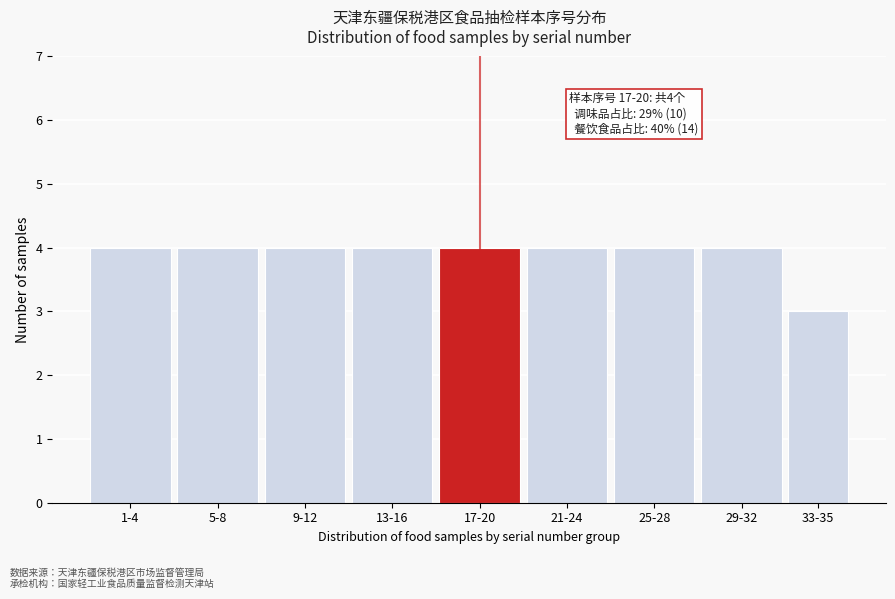

Reading left to right, extract all data points from this chart.

4	4	4	4	4	4	4	4	3